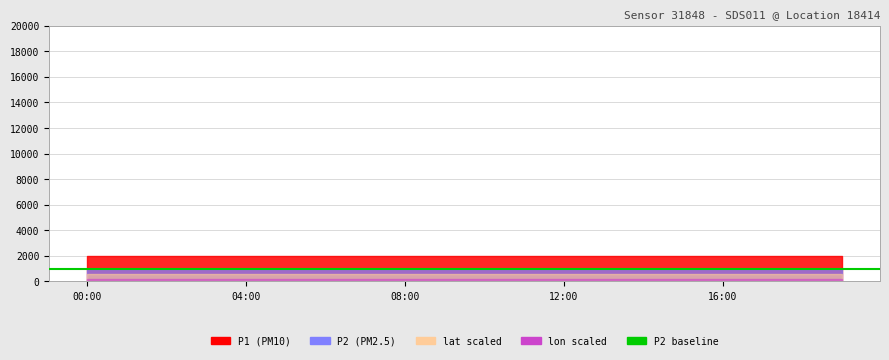

Between 11:00 and 15:00, which series saw the biggest shift?

P1